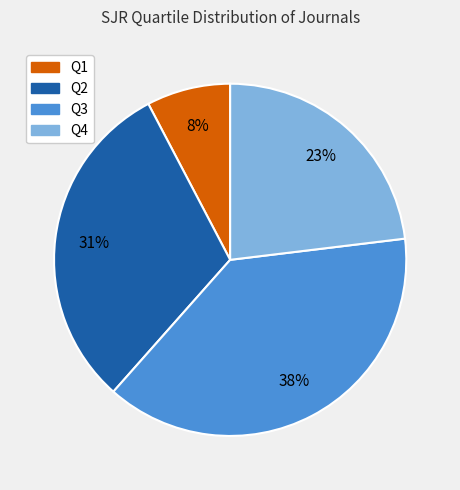

Which slice is the smallest?

Q1